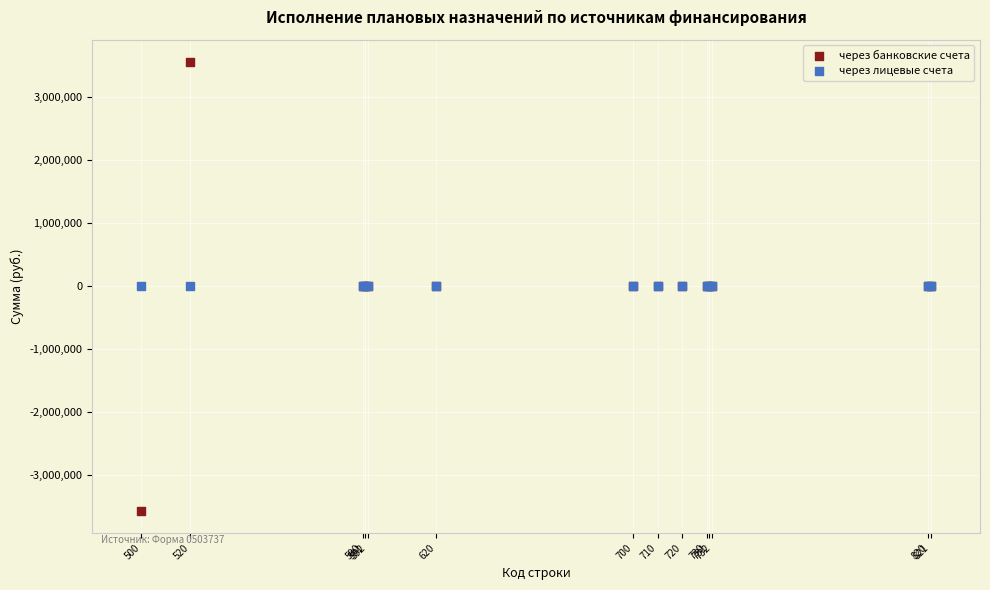

Which series contains the lowest Y value?

через банковские счета